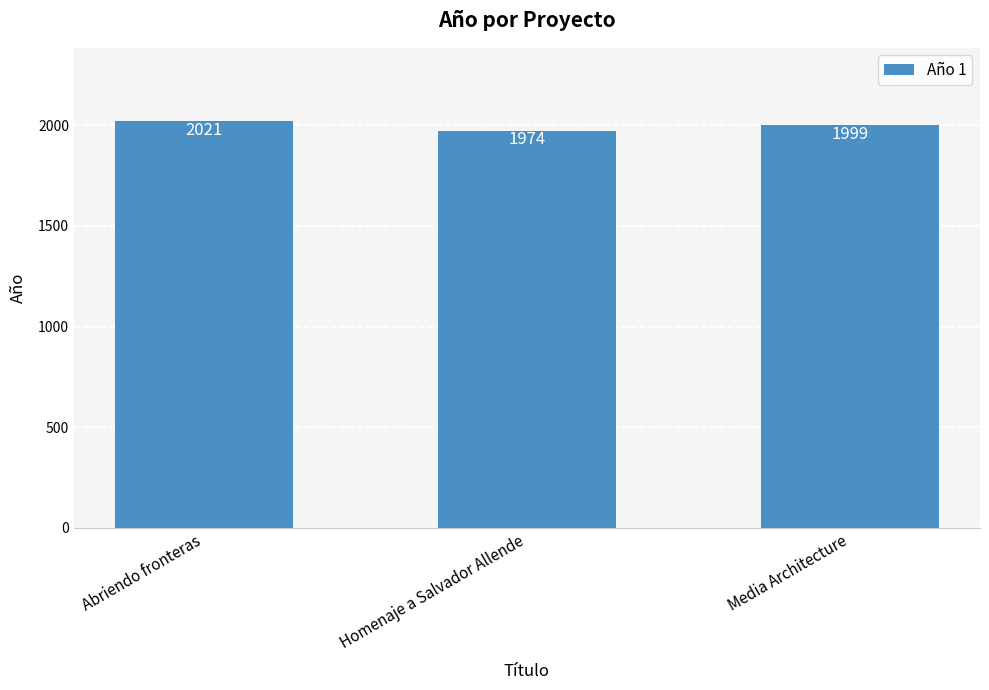

Between Homenaje a Salvador Allende and Media Architecture, which is larger?

Media Architecture